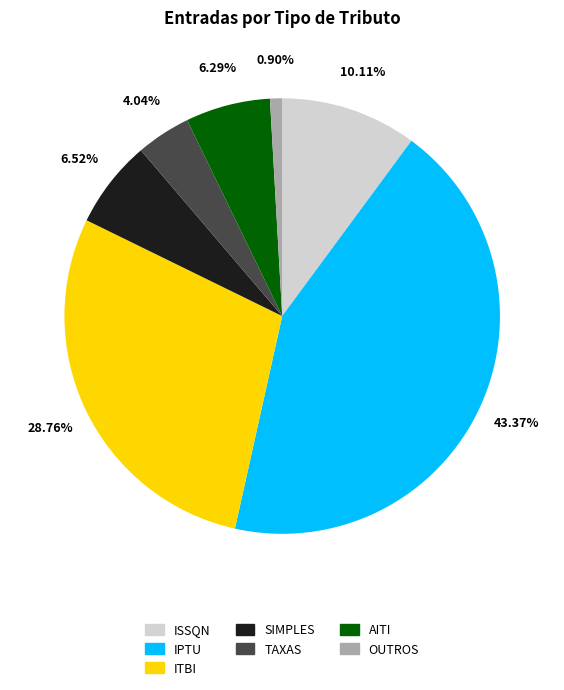

What percentage is the OUTROS slice, to the nearest percent?

1%